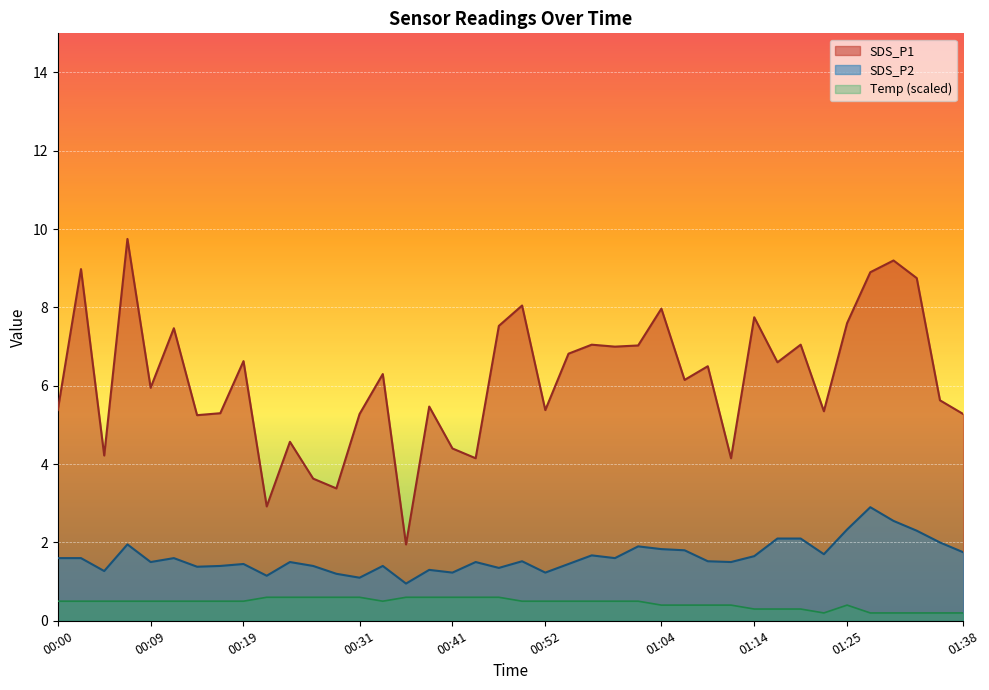

Which series has the largest total across all categories?

SDS_P1